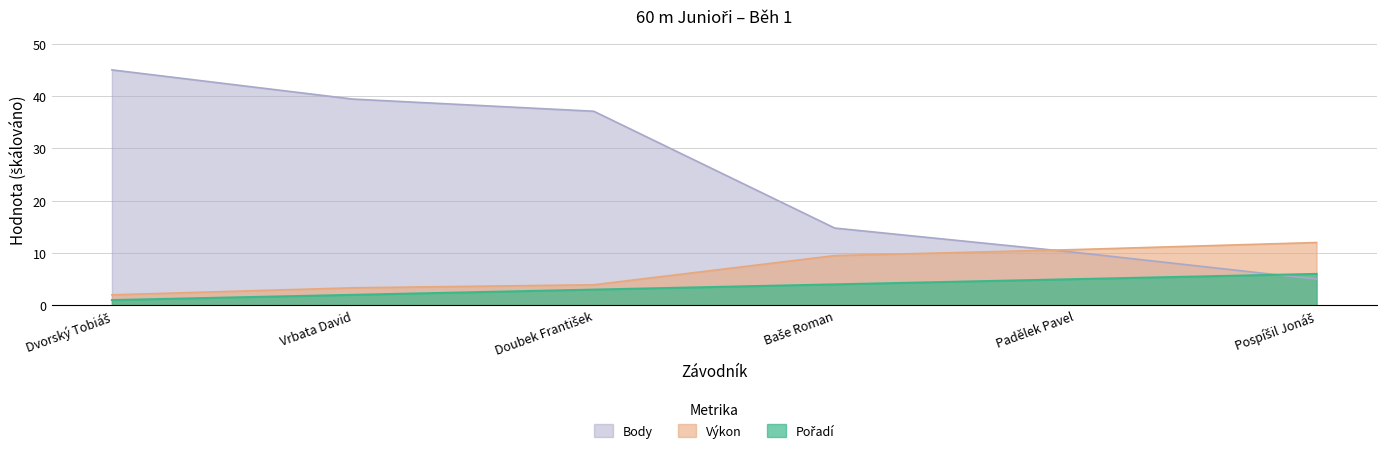

Which category has the lowest value across all series?

Dvorský Tobiáš